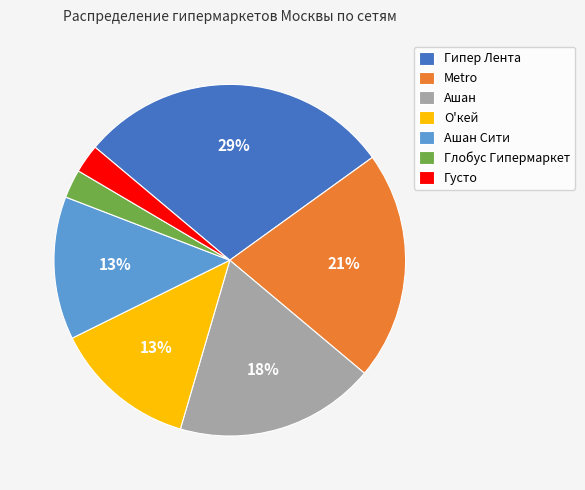

Is the sum of Гипер Лента and Глобус Гипермаркет greater than half?

No